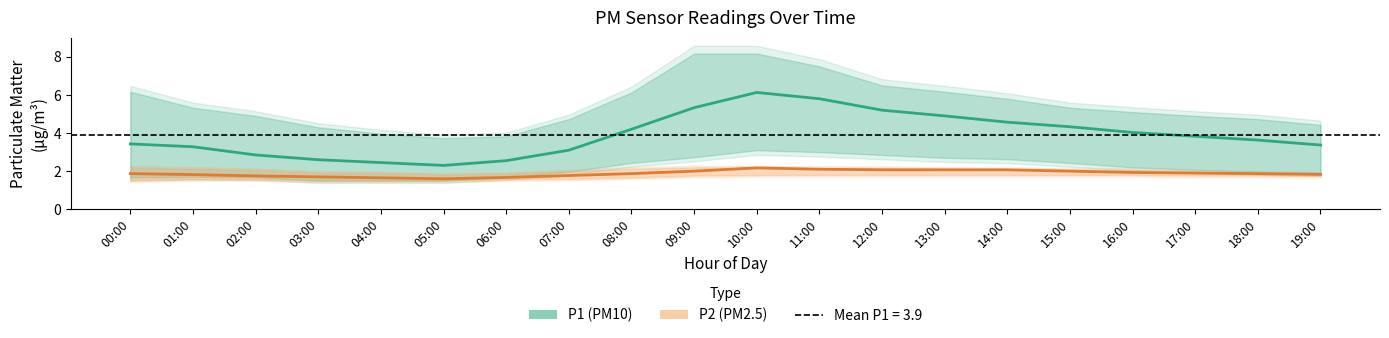

What are all the series names shown in the legend?

P1 (PM10), P2 (PM2.5)